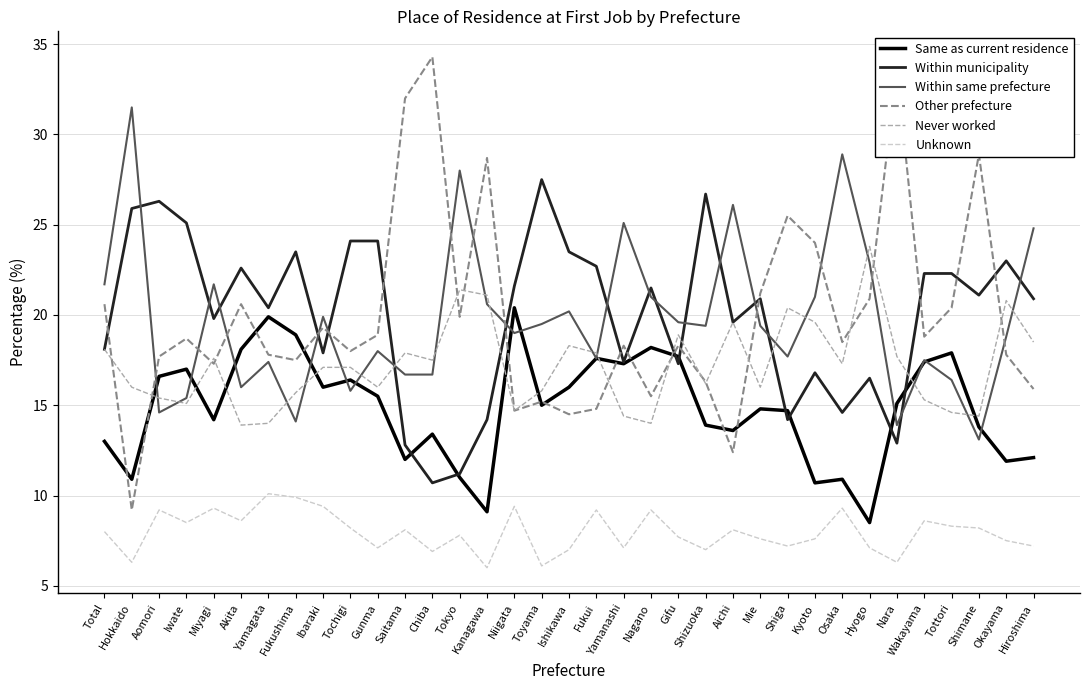

Is it true that Within same prefecture equals 16.8 at Aichi?

False